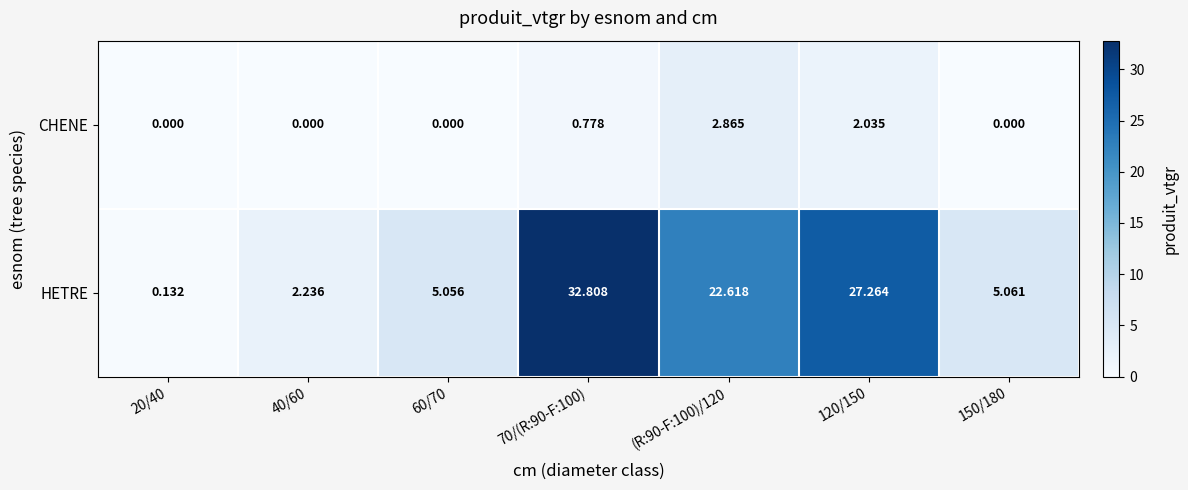

Which series has the widest spread of values?

HETRE